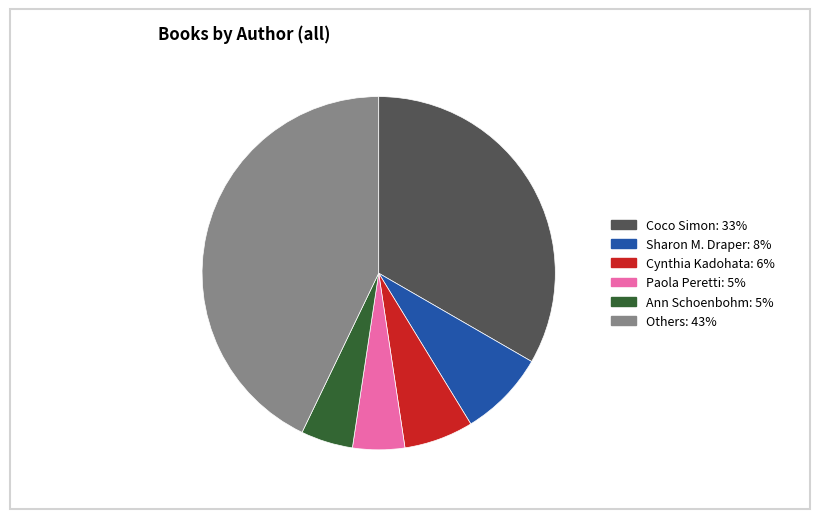

Is there a majority slice in this chart?

No